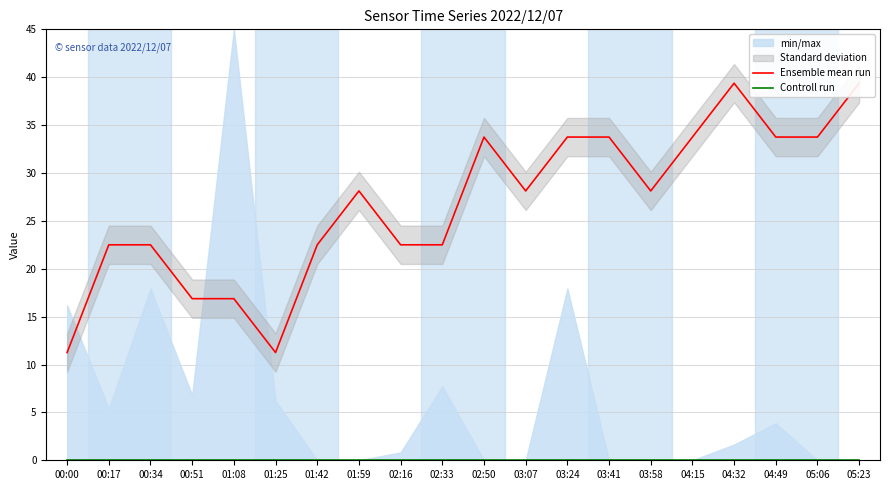

Reading left to right, extract all data points from this chart.

Ensemble mean run: 00:00=11.2	00:17=22.5	00:34=22.5	00:51=16.9	01:08=16.9	01:25=11.2	01:42=22.5	01:59=28.1	02:16=22.5	02:33=22.5	02:50=33.7	03:07=28.1	03:24=33.8	03:41=33.8	03:58=28.1	04:15=33.8	04:32=39.4	04:49=33.8	05:06=33.8	05:23=39.4
Controll run: 00:00=0.0	00:17=0.0	00:34=0.0	00:51=0.0	01:08=0.0	01:25=0.0	01:42=0.0	01:59=0.0	02:16=0.0	02:33=0.0	02:50=0.0	03:07=0.0	03:24=0.0	03:41=0.0	03:58=0.0	04:15=0.0	04:32=0.0	04:49=0.0	05:06=0.0	05:23=0.0